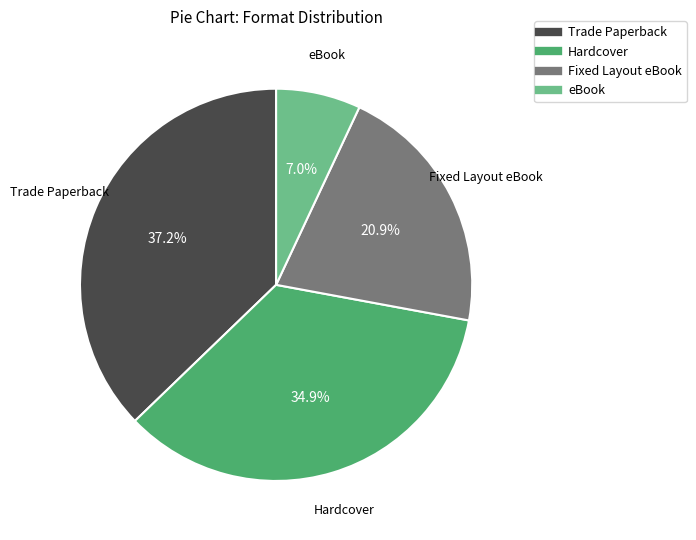

What is the smallest slice in the pie chart?

eBook